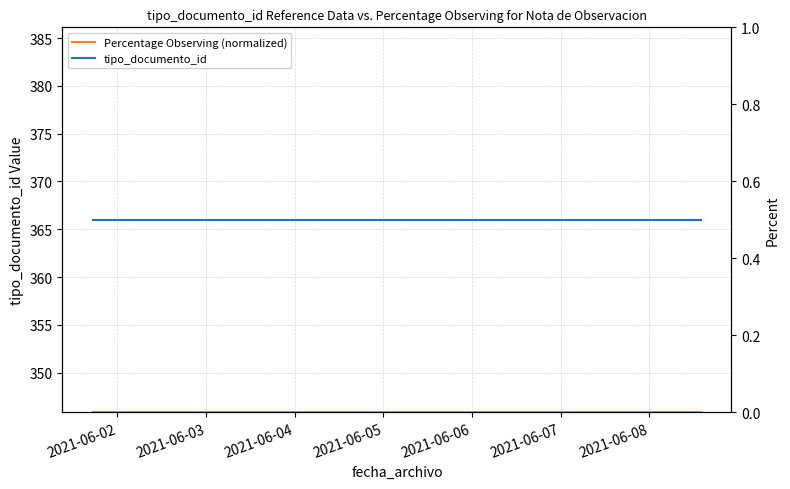

At how many categories does at least one series exceed 163?

3